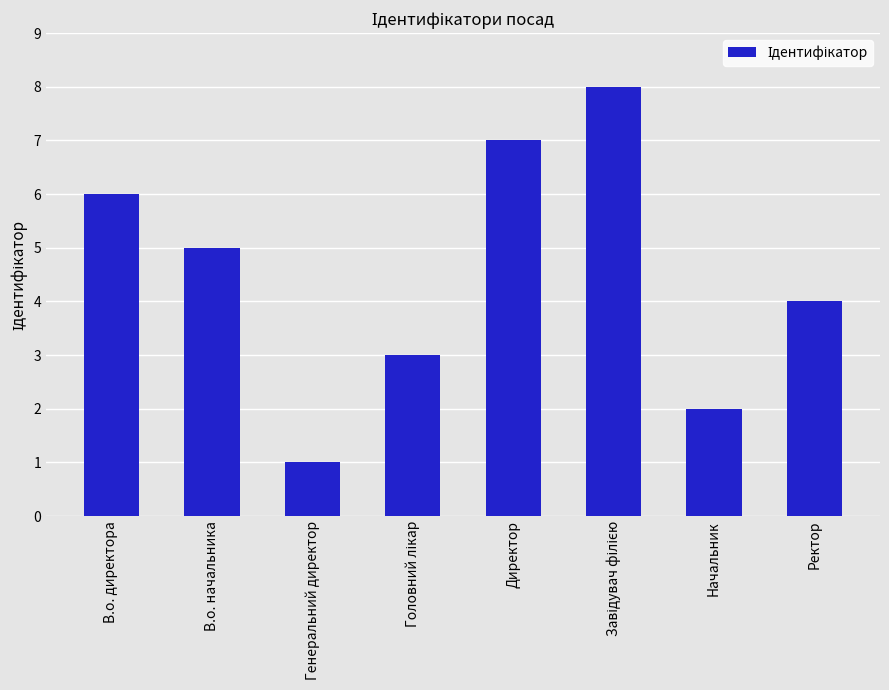

What is the minimum value shown in the chart?

1